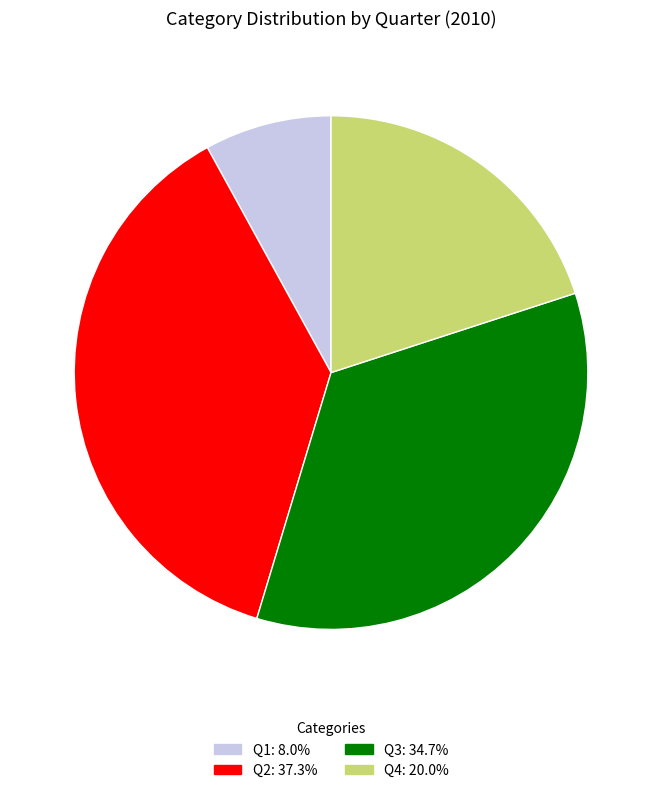

What is the largest slice in the pie chart?

Q2